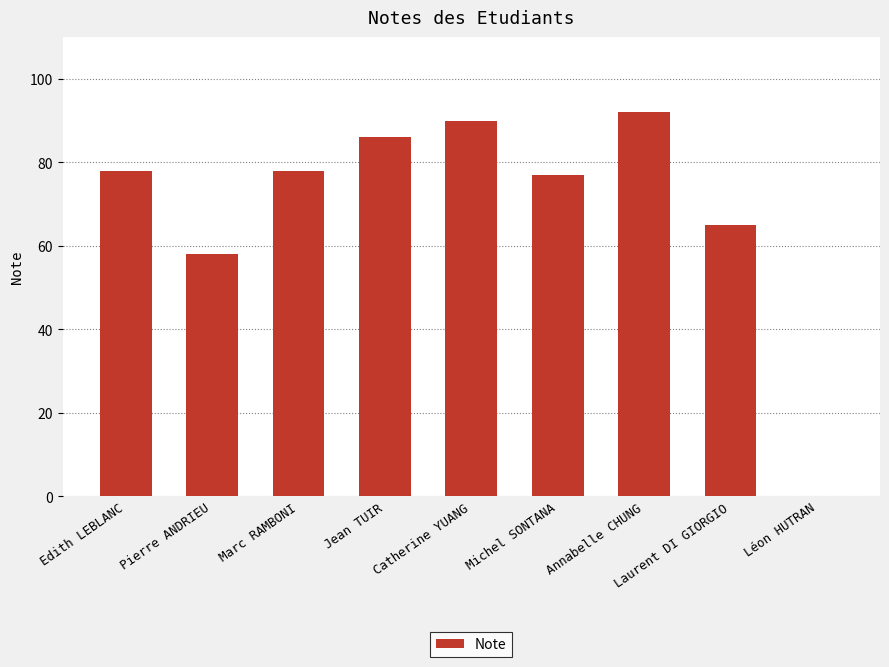

What value does the data have at Catherine YUANG?

90